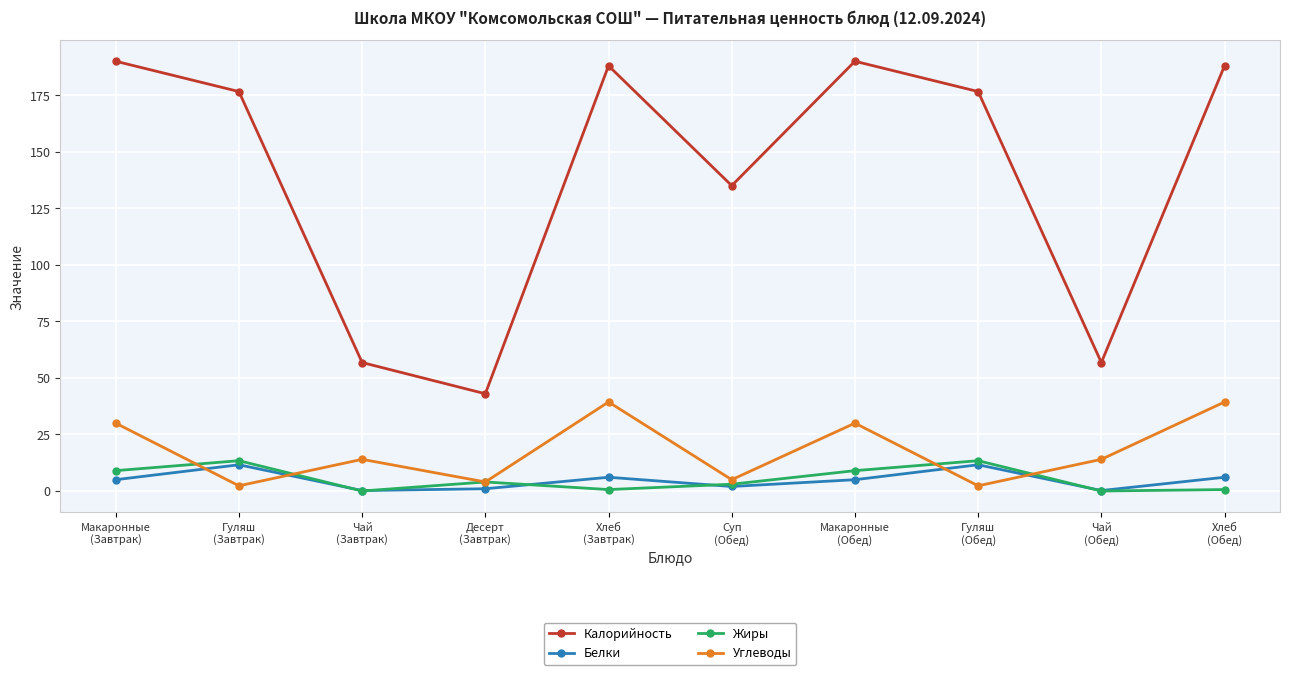

How many data points in Жиры are less than 4?

5